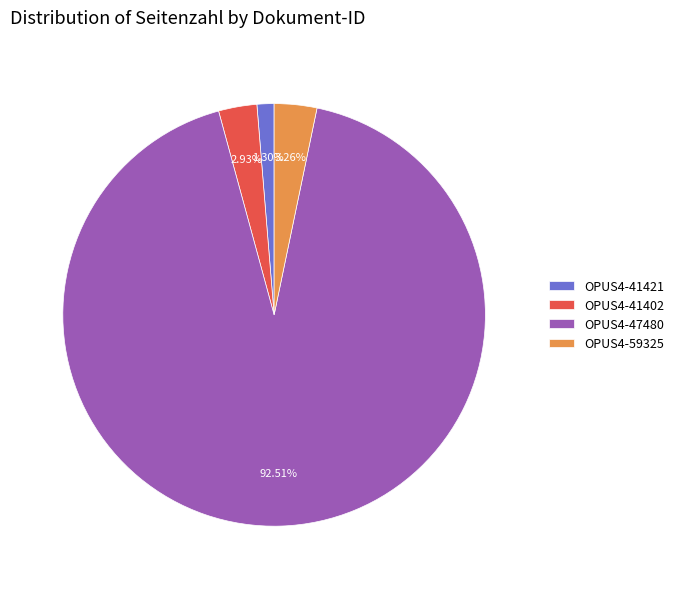

Which has a higher value, OPUS4-47480 or OPUS4-59325?

OPUS4-47480